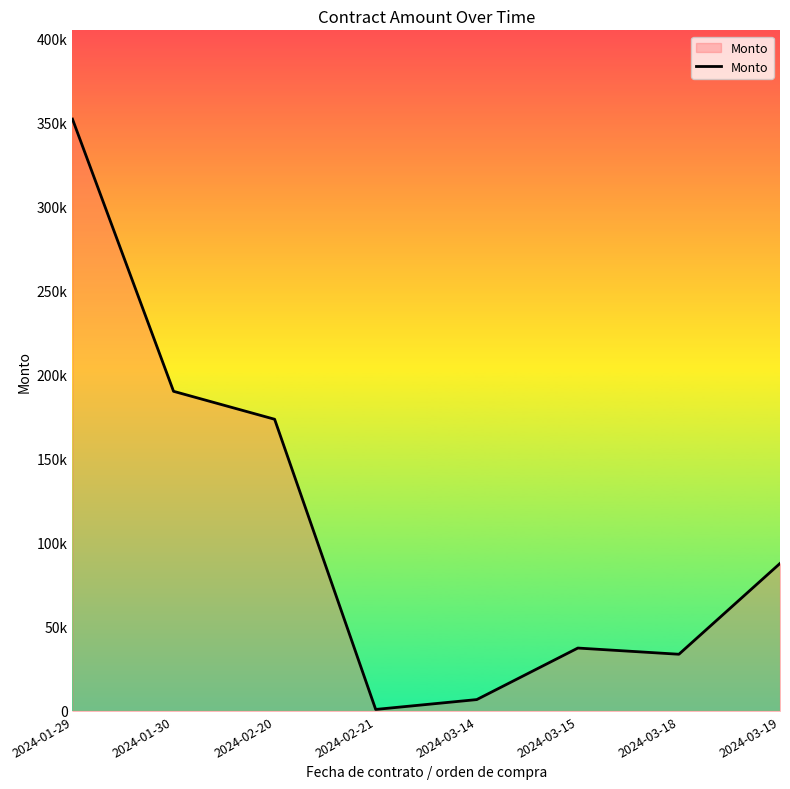

Does the chart have visible grid lines?

No